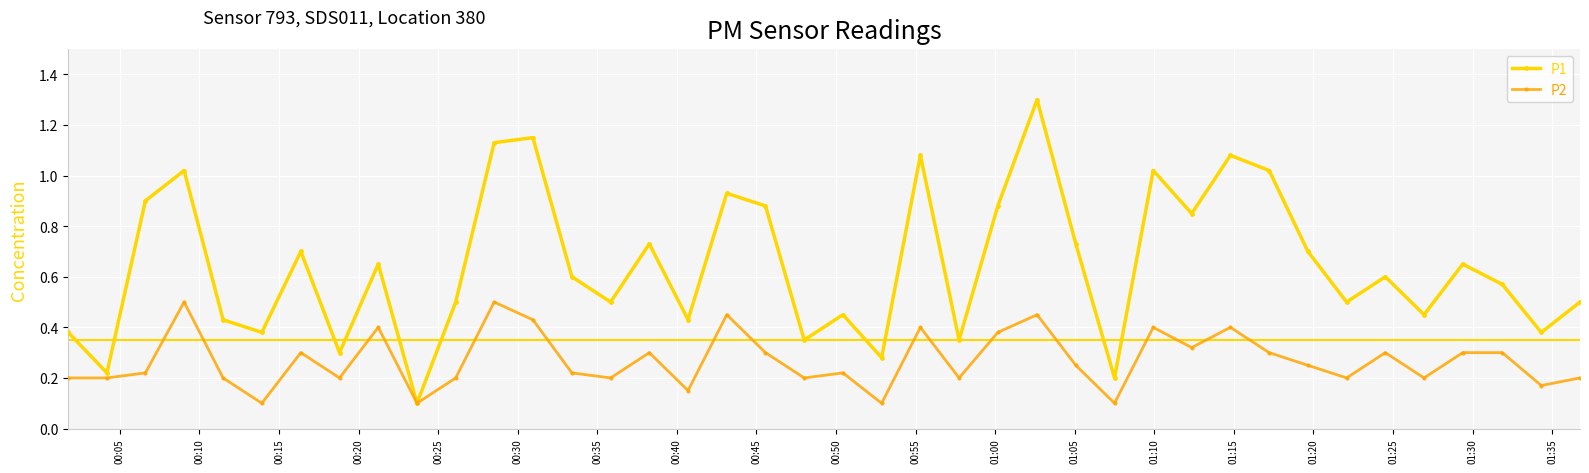

At how many categories does at least one series exceed 0?

40